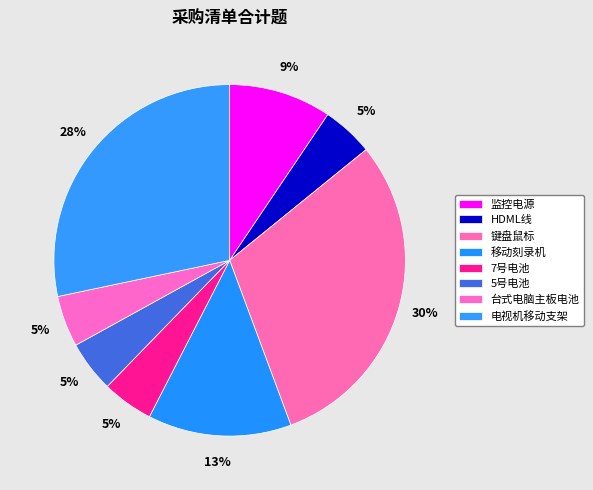

How much of the chart is everything except 电视机移动支架?

71.7%